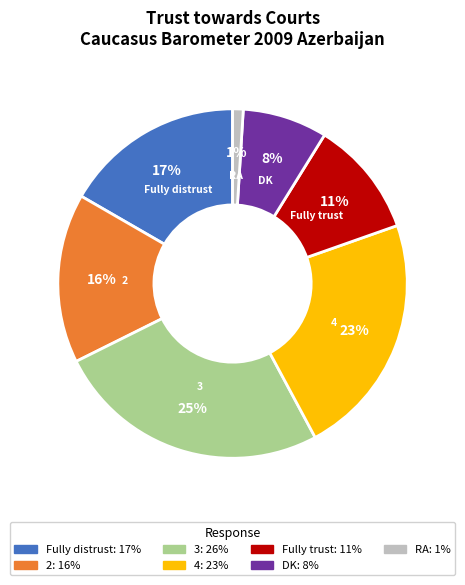

Approximately how many times larger is the value at Fully trust compared to 2?

0.7